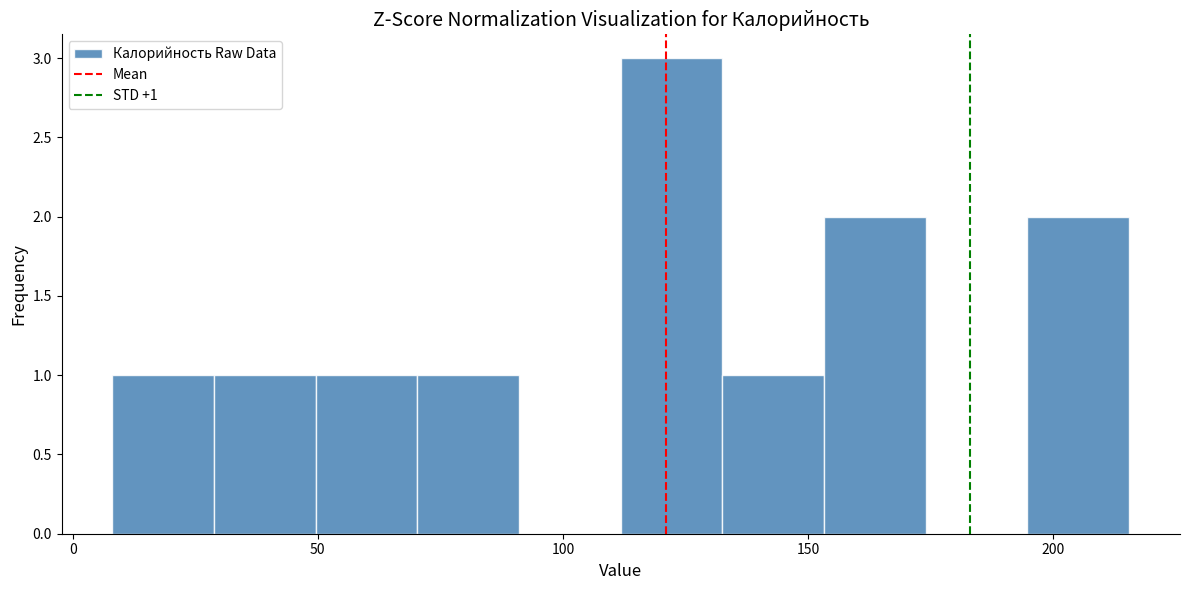

Which range on the x-axis has the tallest bar?

110 to 135